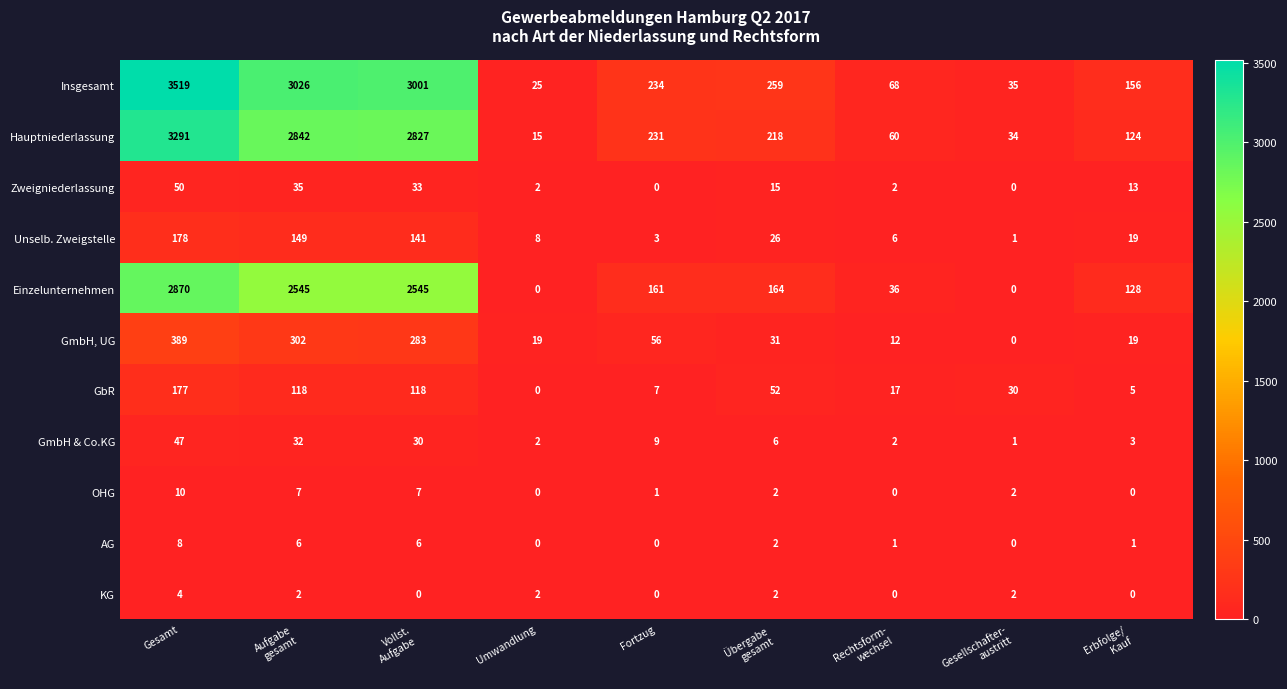

Which label corresponds to the largest value in the chart?

Gesamt